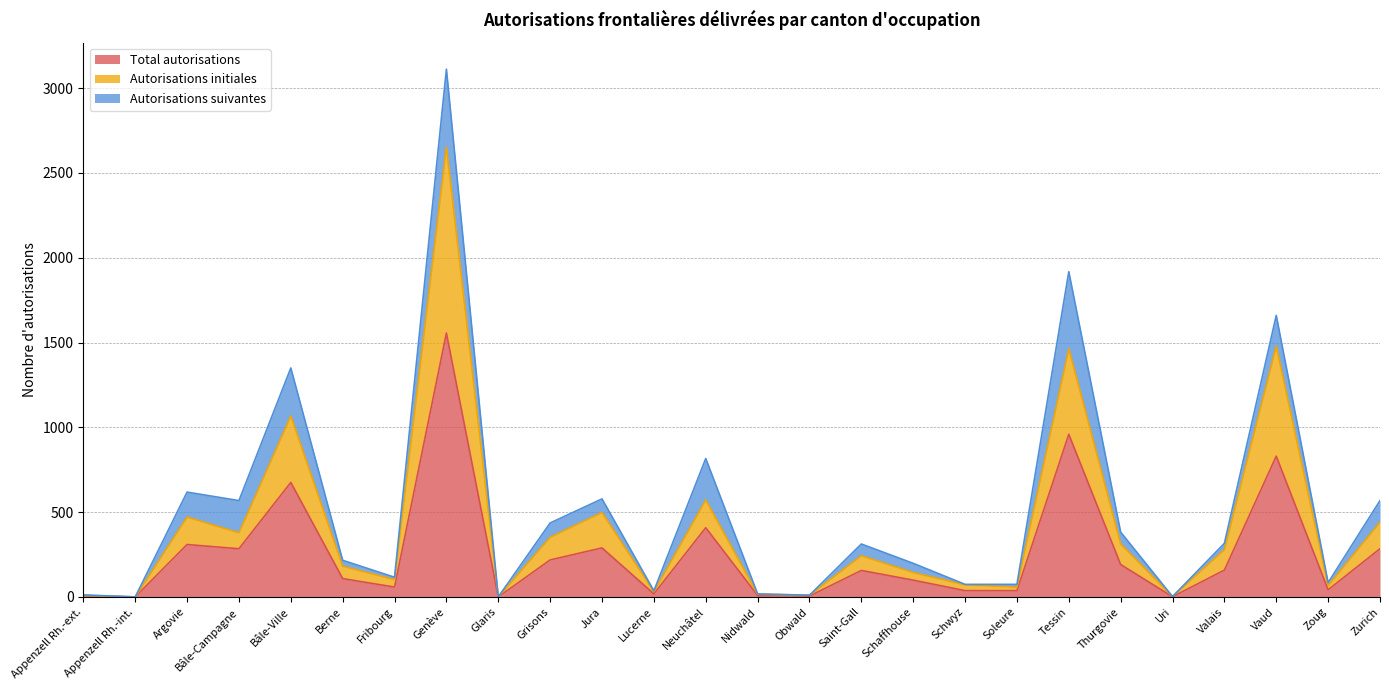

Which category has the highest value in the Total autorisations series?

Genève